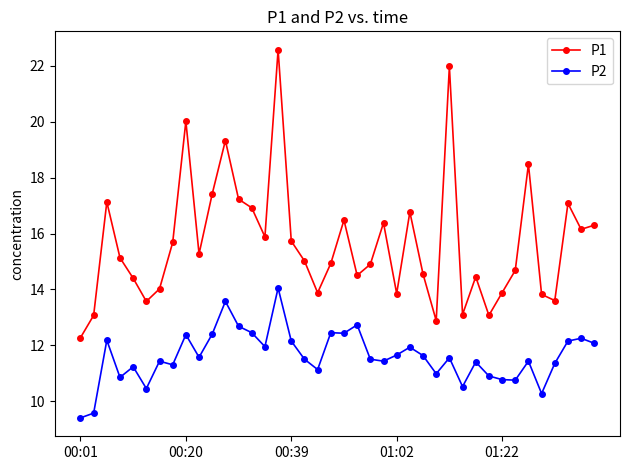

How many lines are shown in the chart?

2